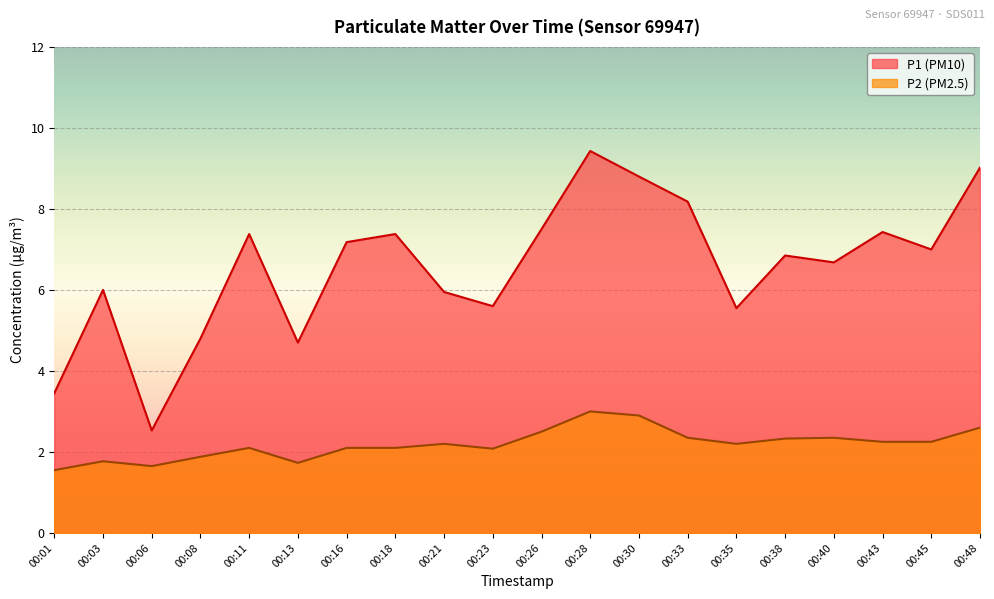

What is the sum of all P2 values?

43.9